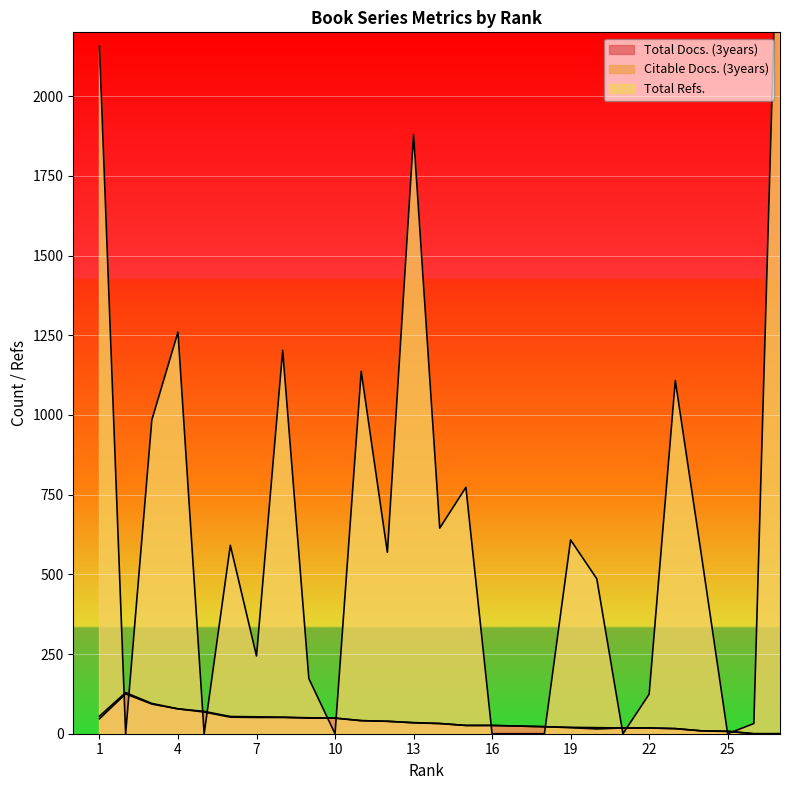

After their last crossing, which series has the higher values: Total Refs. or Citable Docs. (3years)?

Total Refs.